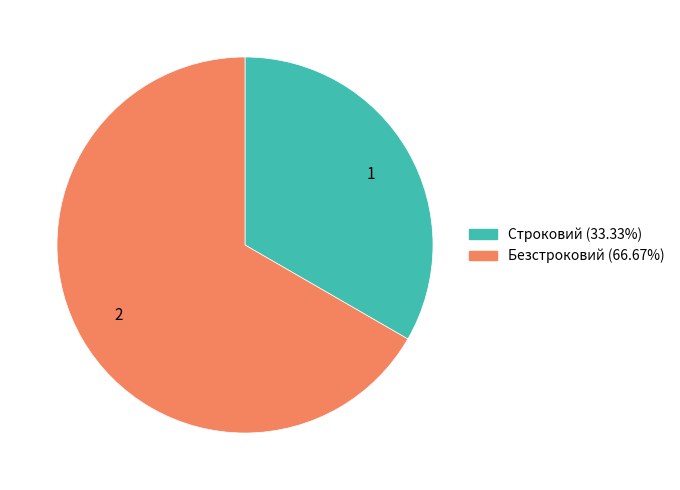

Is there a majority slice in this chart?

Yes